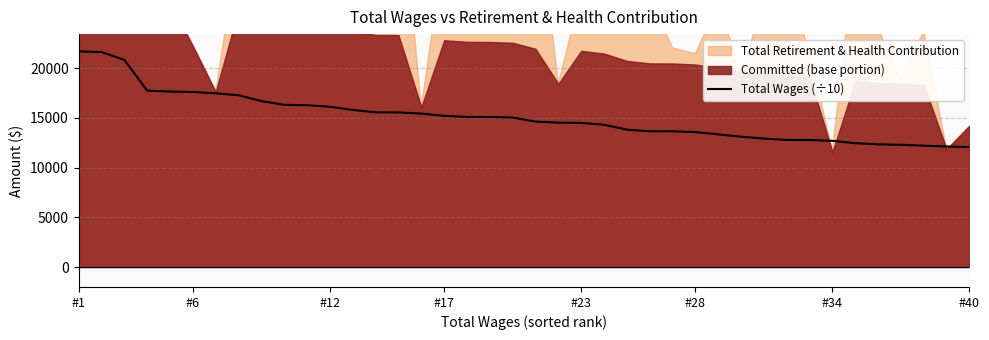

How many categories are shown in the chart?

40